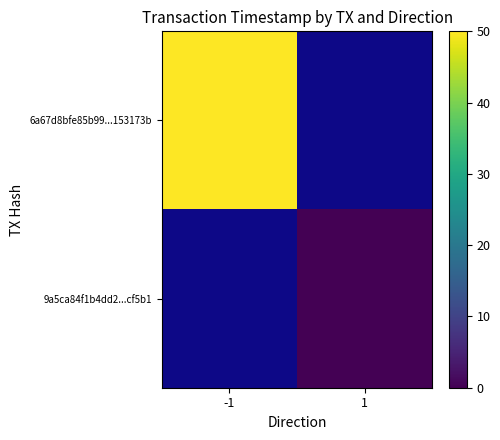

Rank the categories by 9a5ca84f1b4dd2...cf5b1 value from highest to lowest.

-1, 1